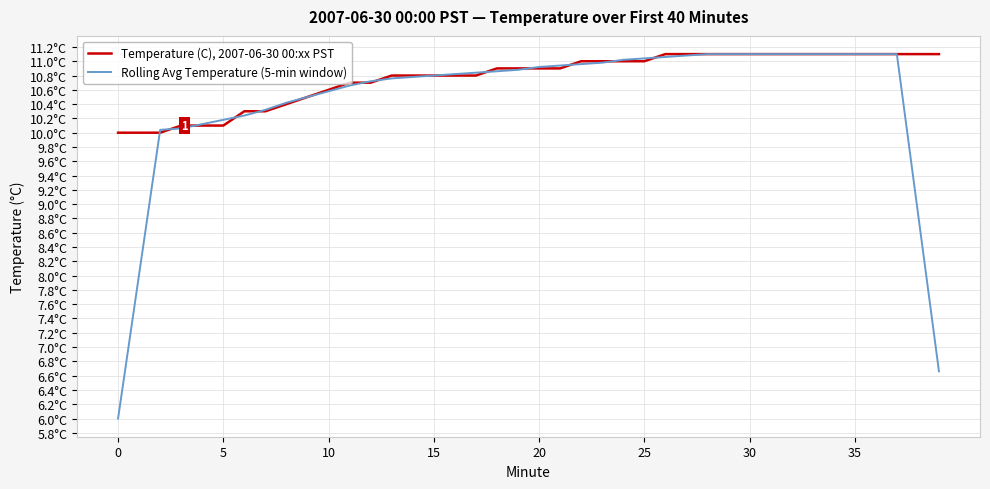

Which series has the widest spread of values?

Rolling Avg Temperature (5-min window)